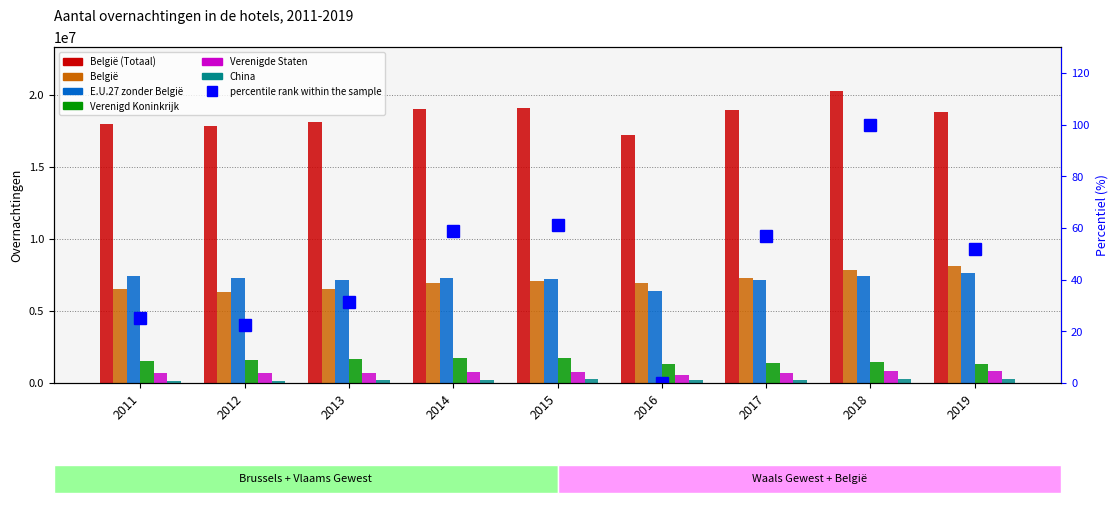

At how many categories does at least one series exceed 5869910?

9